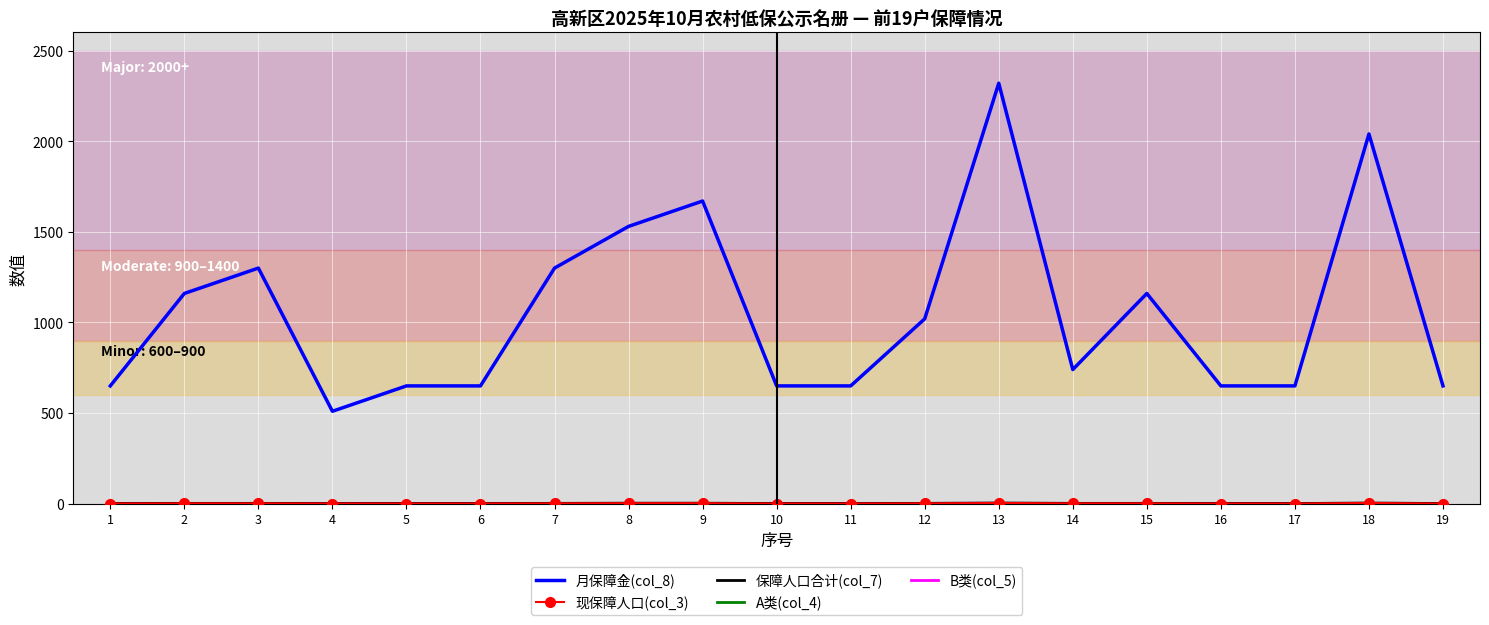

True or false: 现保障人口(col_3) and 保障人口合计(col_7) cross at least once.

False